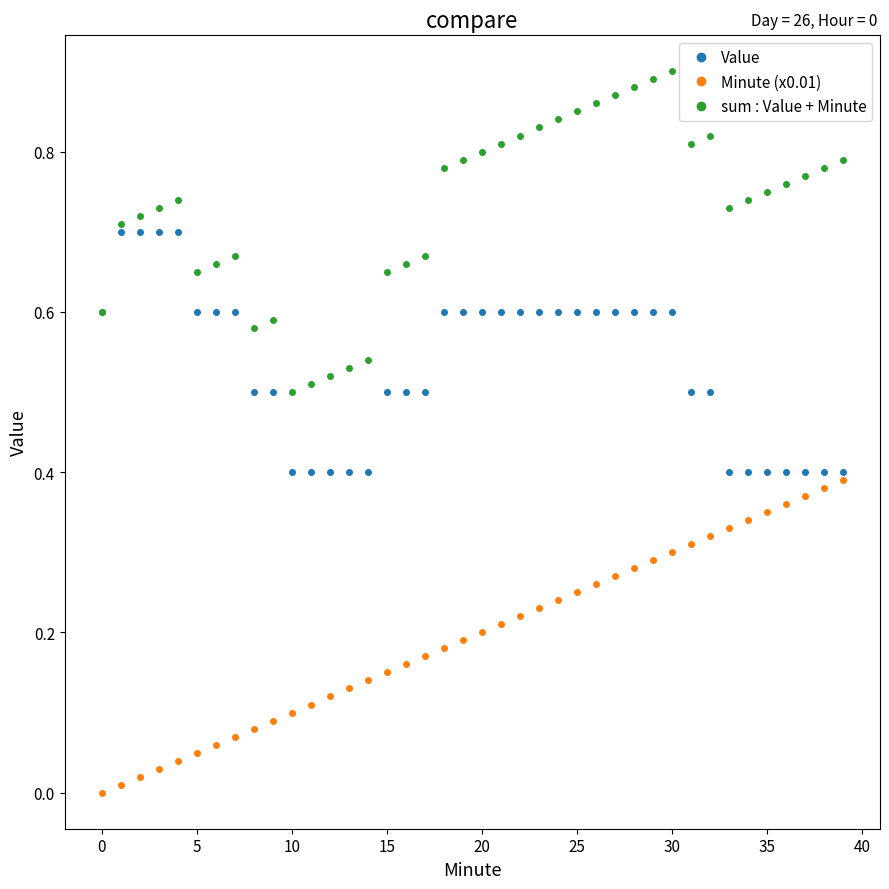

What are all the series names shown in the legend?

Value, Minute (x0.01), sum : Value + Minute